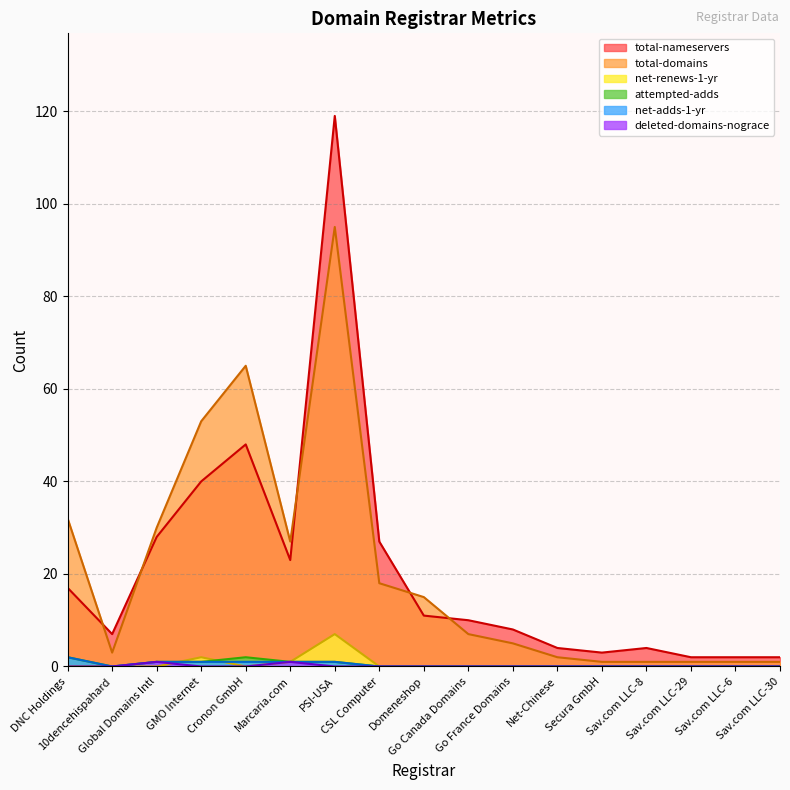

What is the greatest value displayed?

119